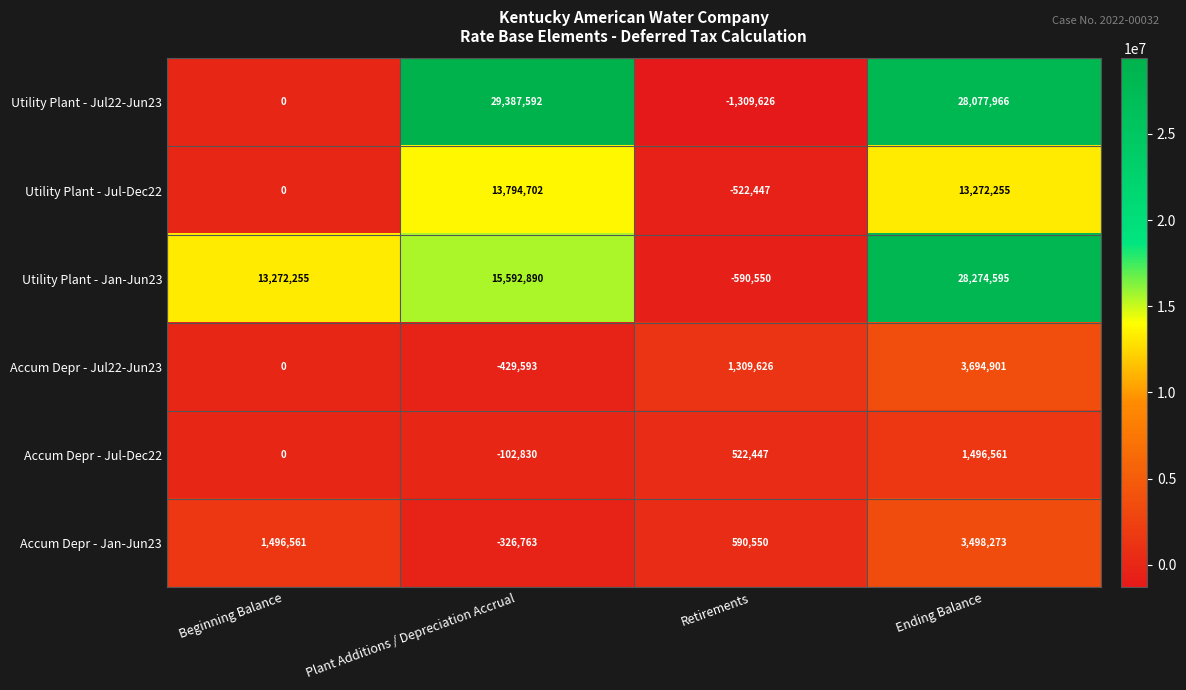

What is the sum of the Accum Depr - Jan-Jun23 values at Retirements and Ending Balance?

4088823